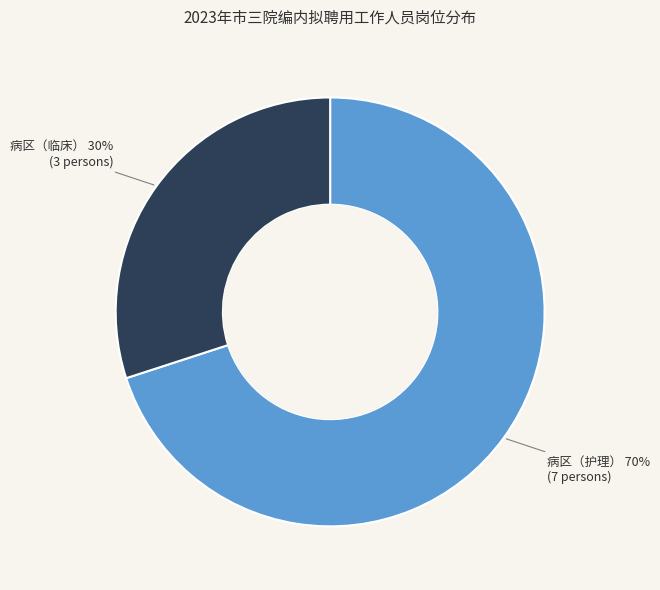

To the nearest percent, what is the difference between the largest and smallest slice percentages?

40%